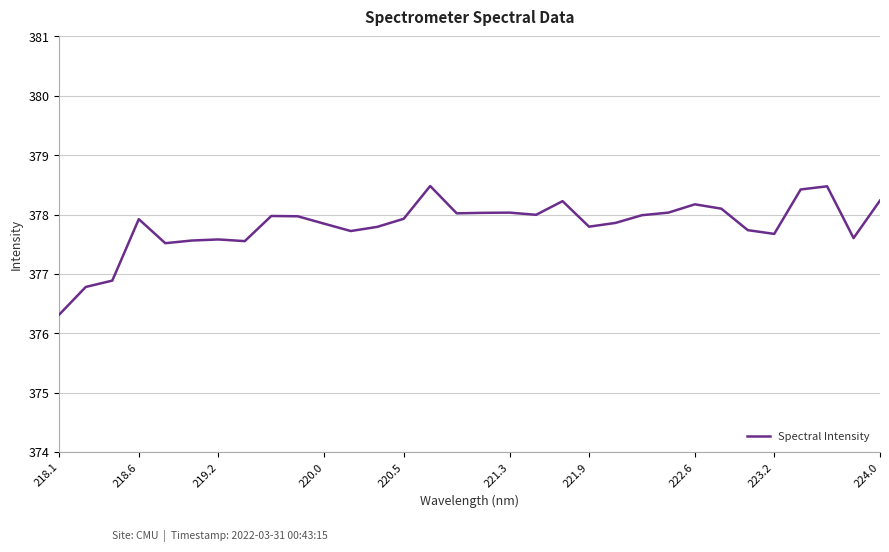

What is the greatest value displayed?

378.5